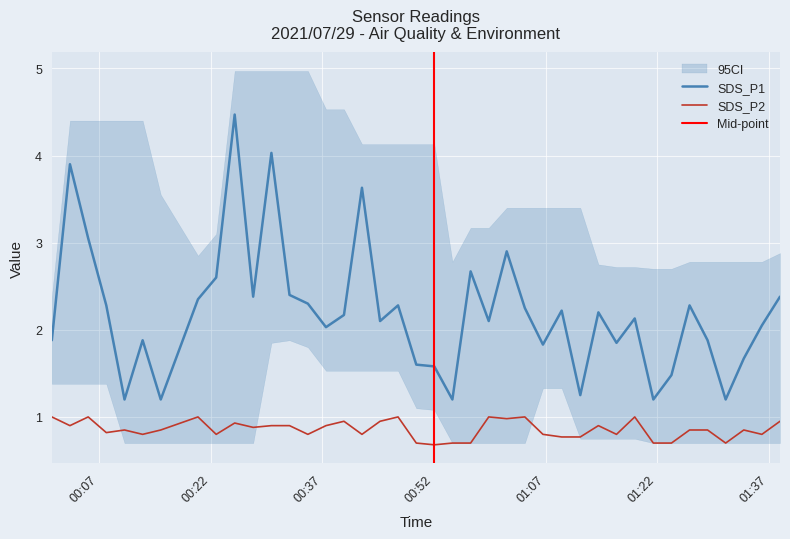

At which category is the sum across all series the highest?

2021/07/29 00:25:14